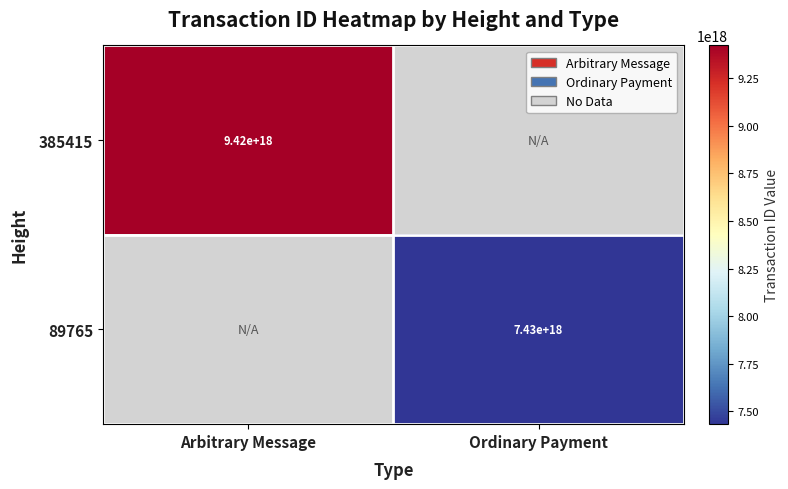

True or false: 89765 has a value of 7430000000000000000 at Ordinary Payment.

True